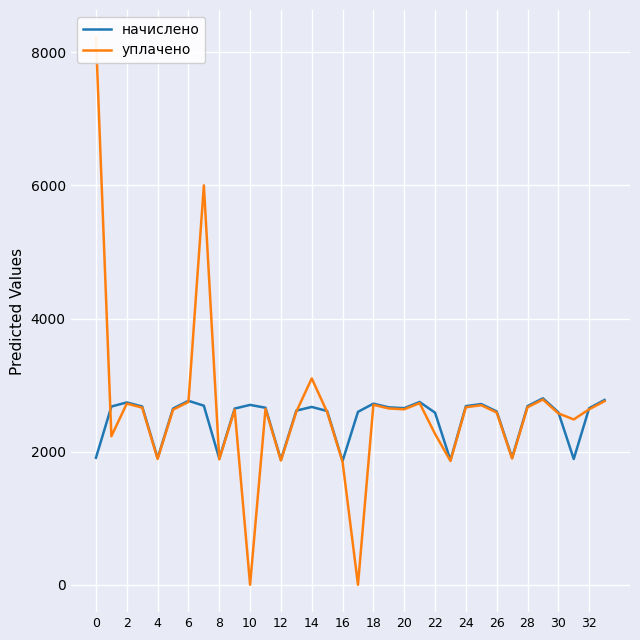

Between 18 and 17, which is larger?

18